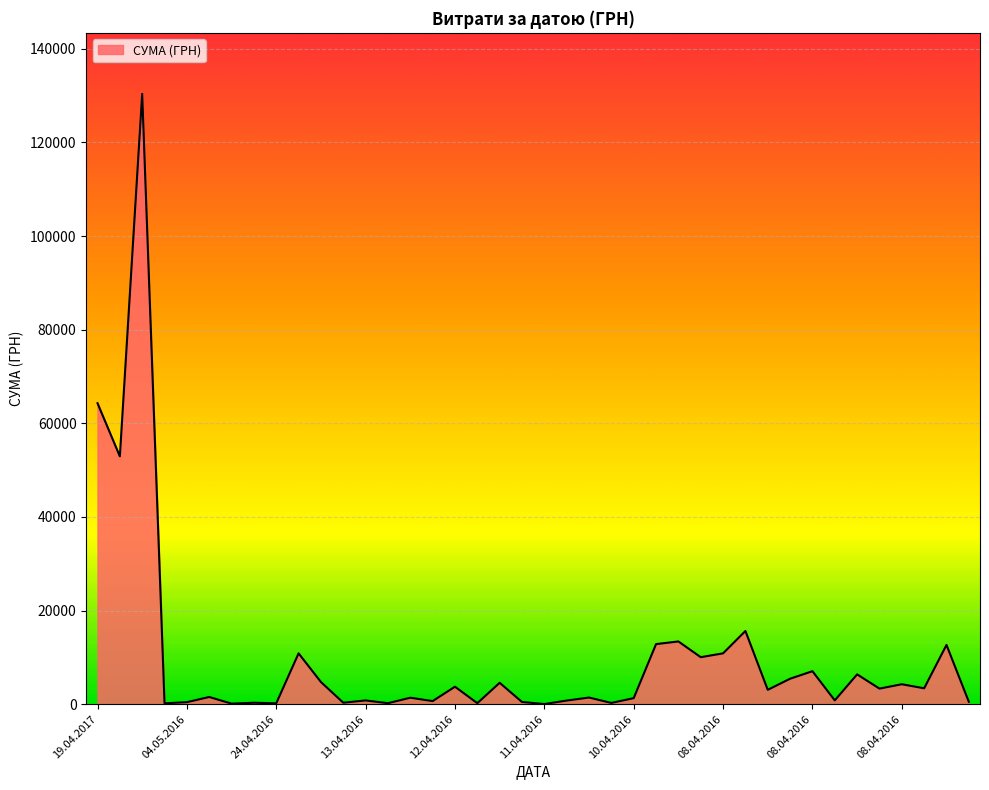

What is the greatest value displayed?

130379.7